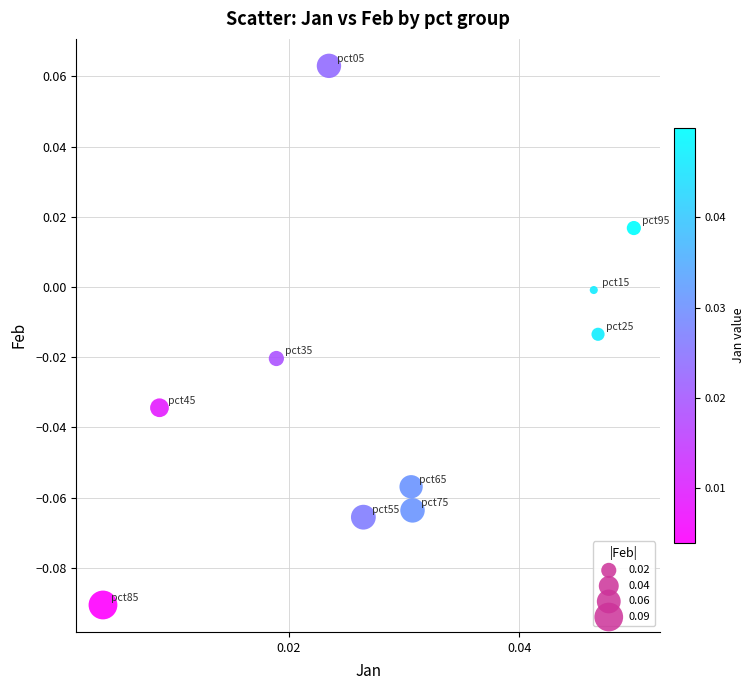

Count the number of points in this scatter plot.

10